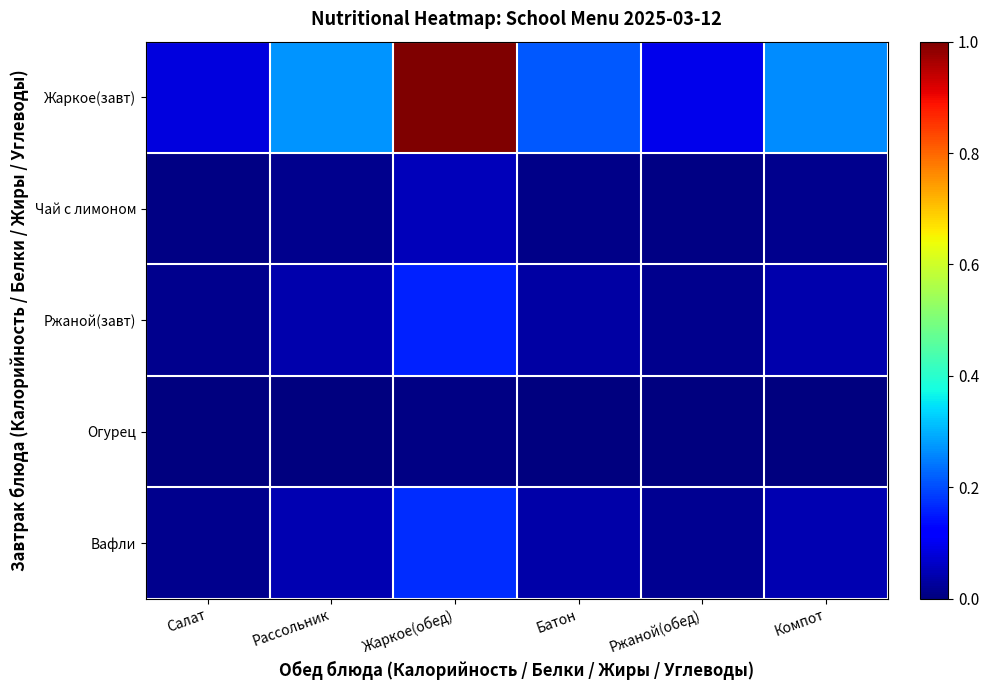

At which category does the chart reach its minimum across all series?

Салат